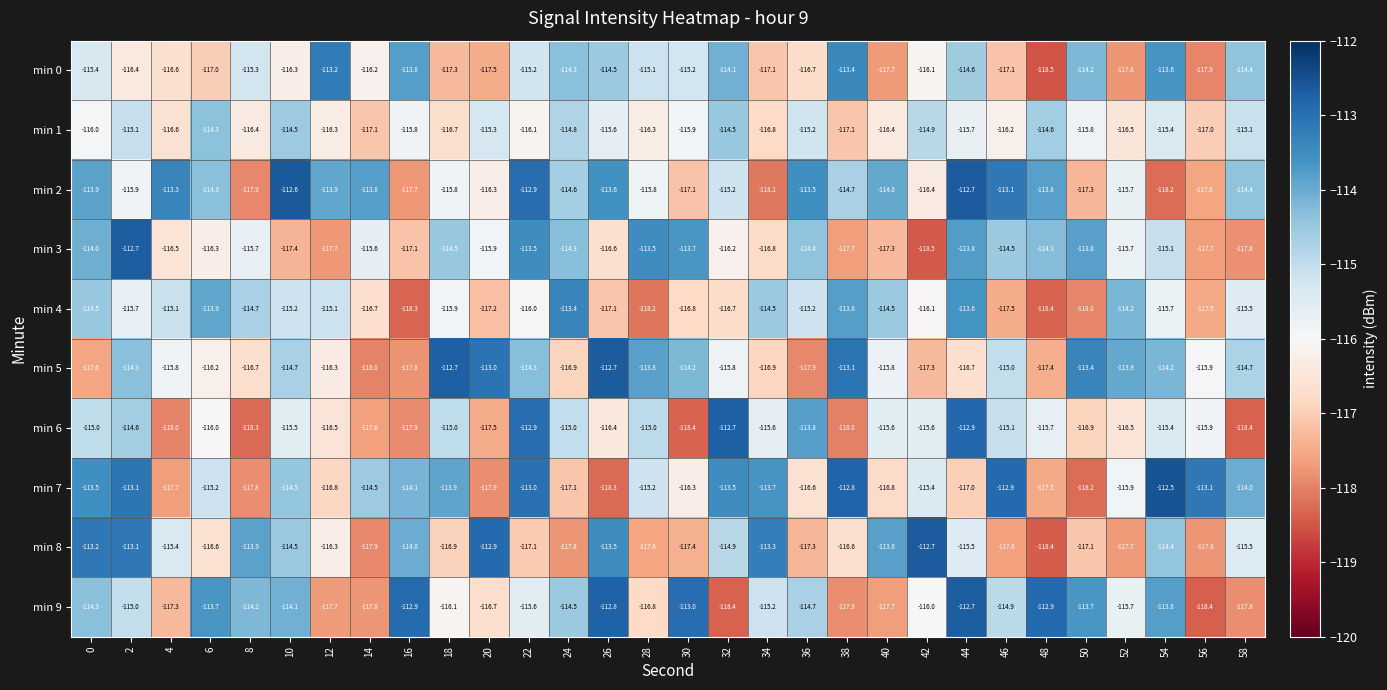

At 16, list the series in order from largest to smallest.

min 9, min 0, min 8, min 7, min 1, min 3, min 2, min 5, min 6, min 4